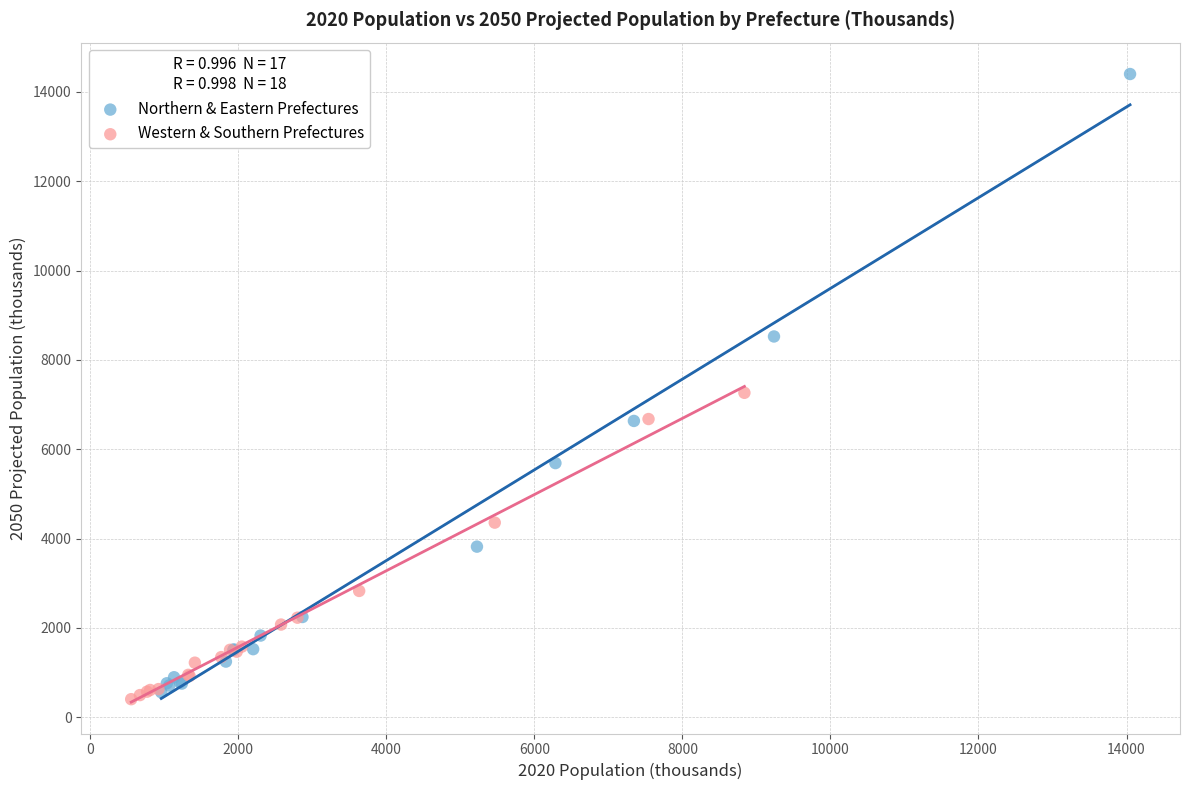

Which series contains the highest Y value?

Northern & Eastern Prefectures